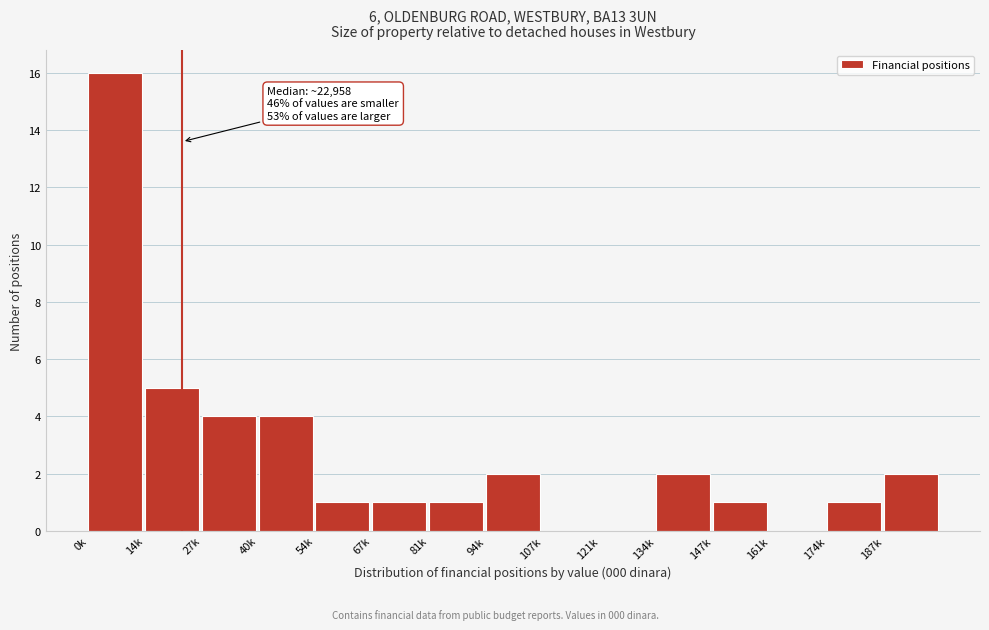

Reading right to left, transcribe all the data shown in this chart.

187k=2	174k=1	161k=0	147k=1	134k=2	121k=0	107k=0	94k=2	81k=1	67k=1	54k=1	40k=4	27k=4	14k=5	0k=16